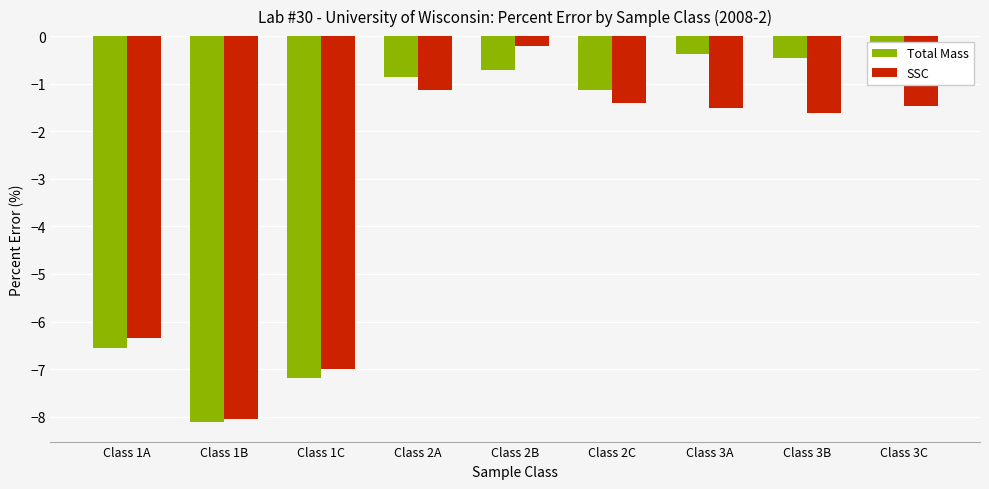

Between Class 1C and Class 2C, which is larger?

Class 2C